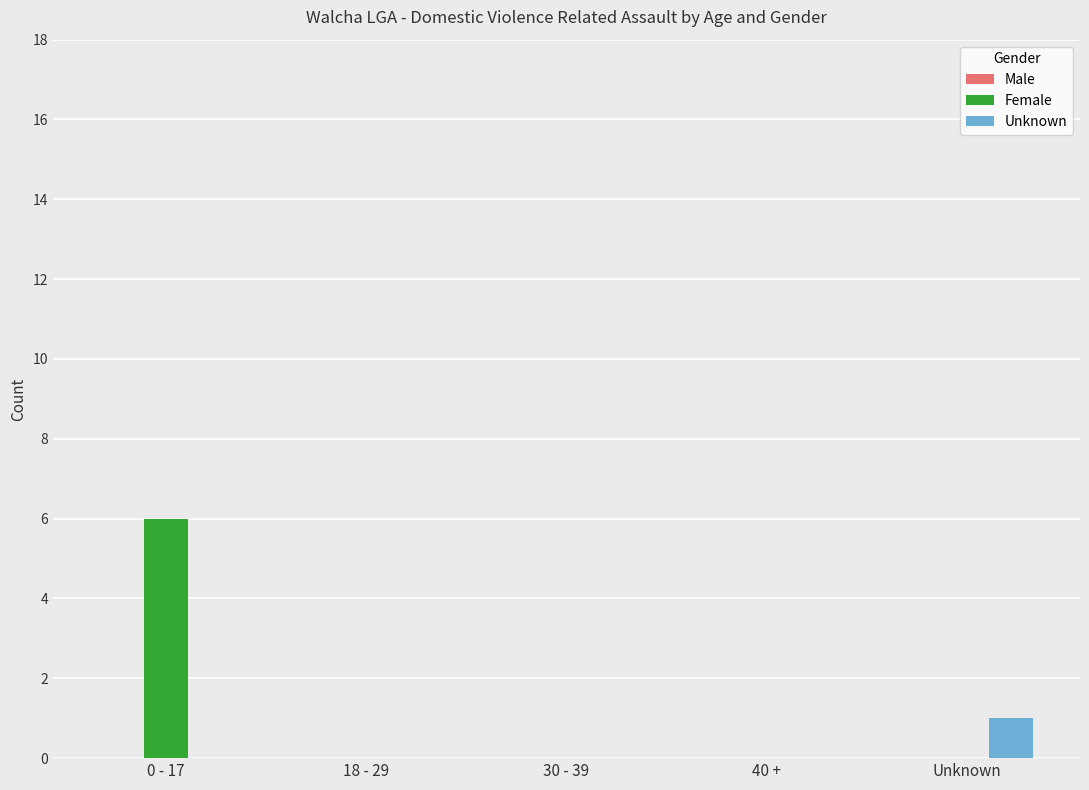

Which category has the highest value in the Female series?

0 - 17